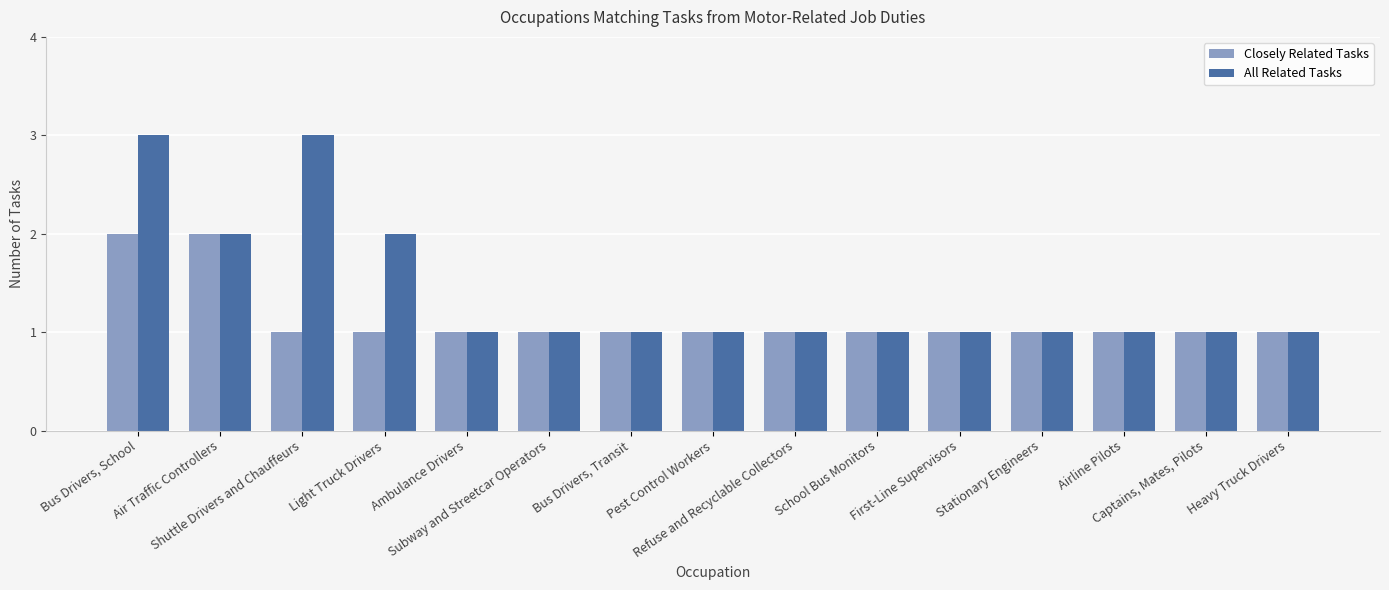

What is the sum of the All Related Tasks values at Air Traffic Controllers and Ambulance Drivers?

3